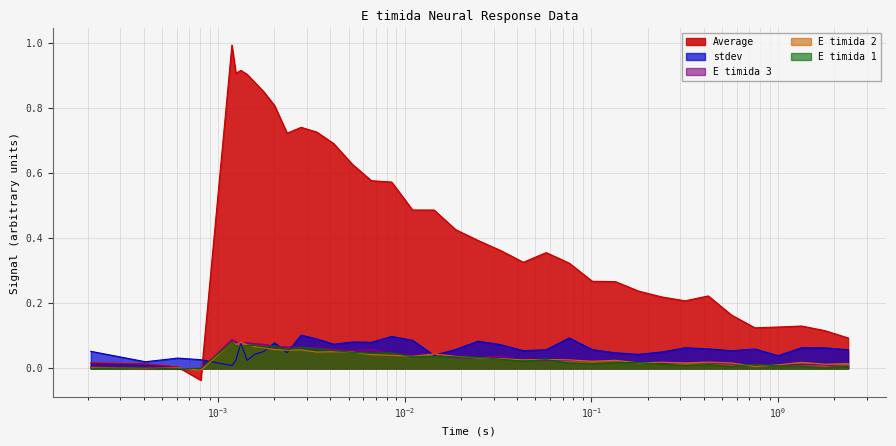

How many values in the E timida 3 series exceed 0?

35